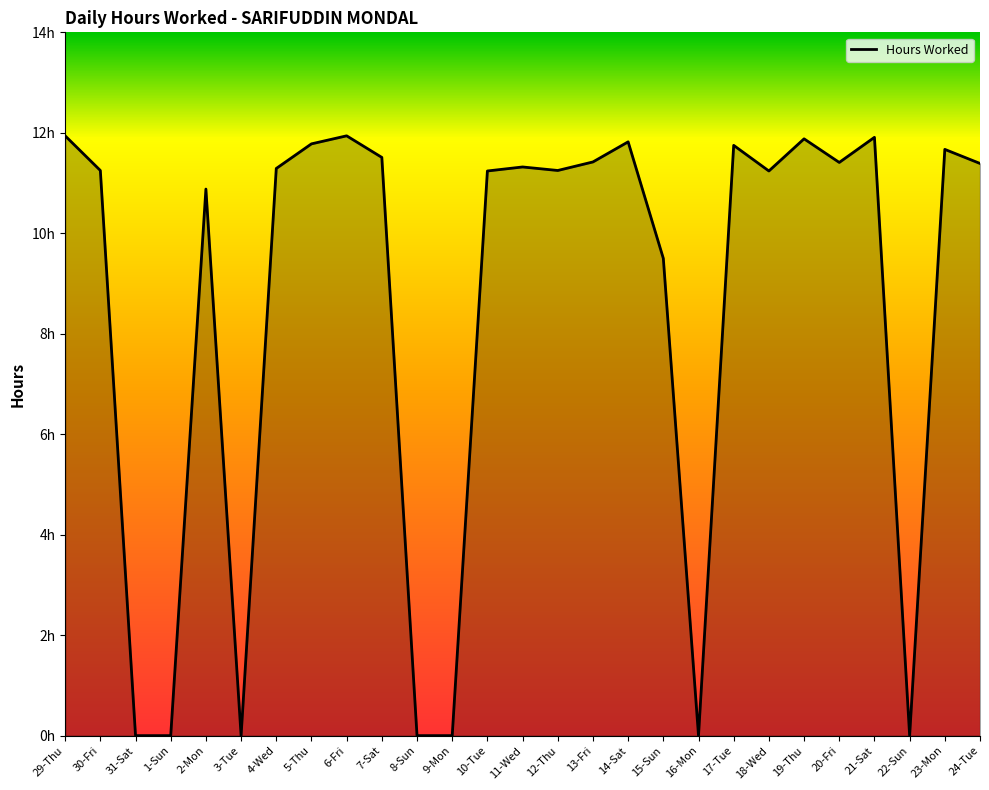

What value does the data have at 10-Tue?

11.2